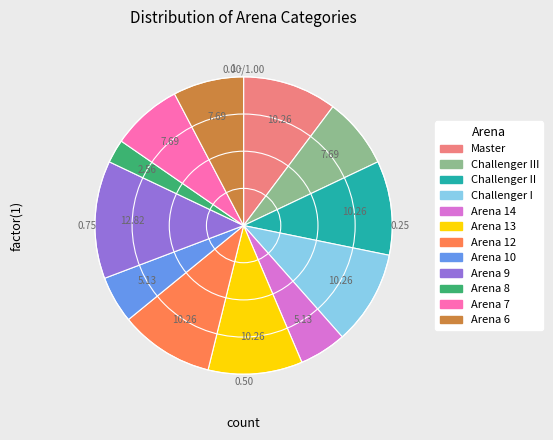

Is there any slice that represents more than half of the pie?

No